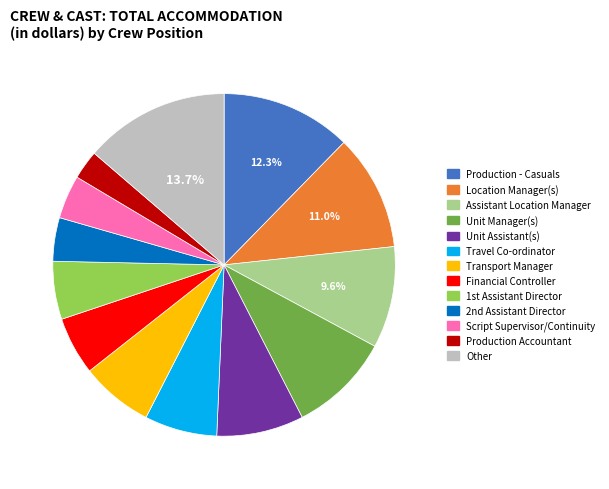

Does any single category account for the majority?

No